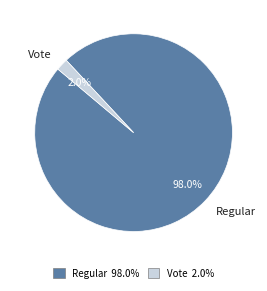

Between Regular and Vote, which is larger?

Regular